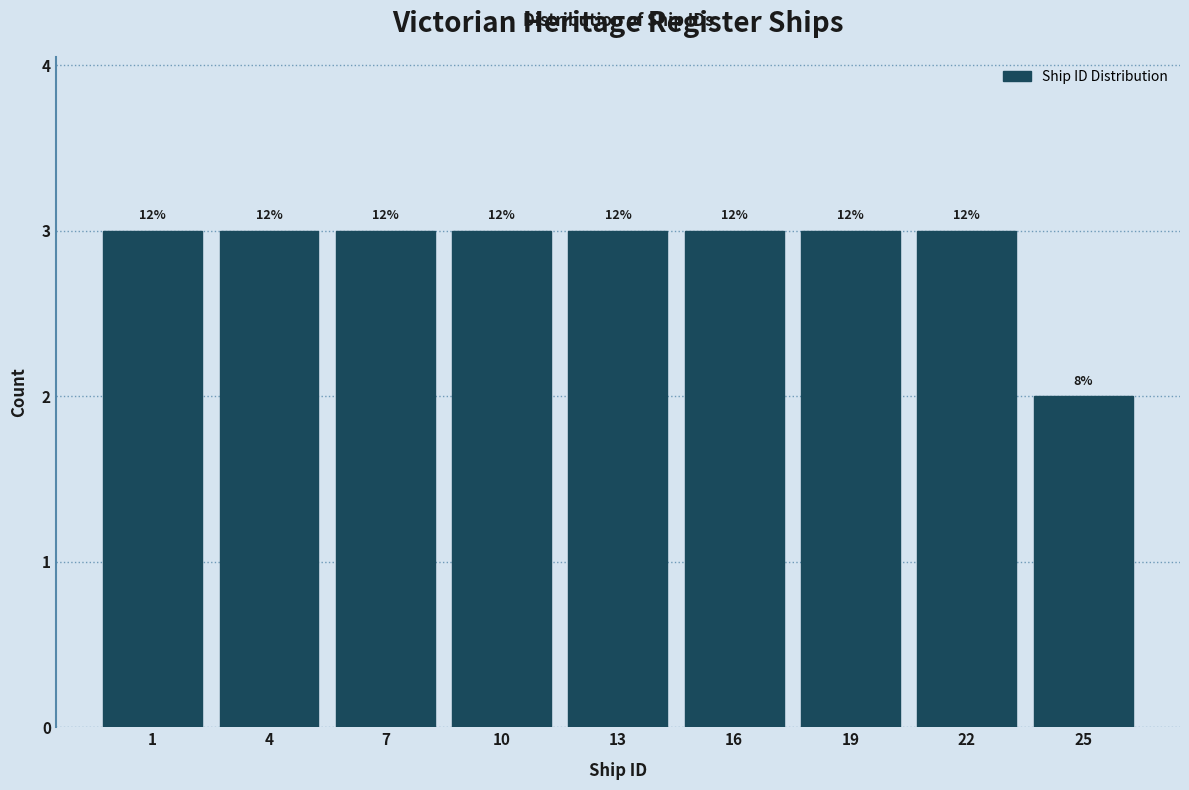

Are the bars horizontal?

No